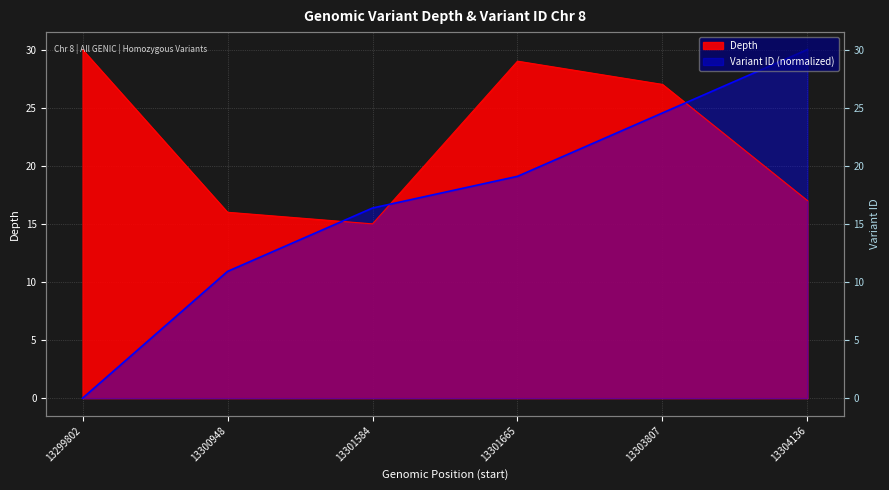

List the labels in order of Depth value, largest first.

13299802, 13301665, 13303807, 13304136, 13300948, 13301584